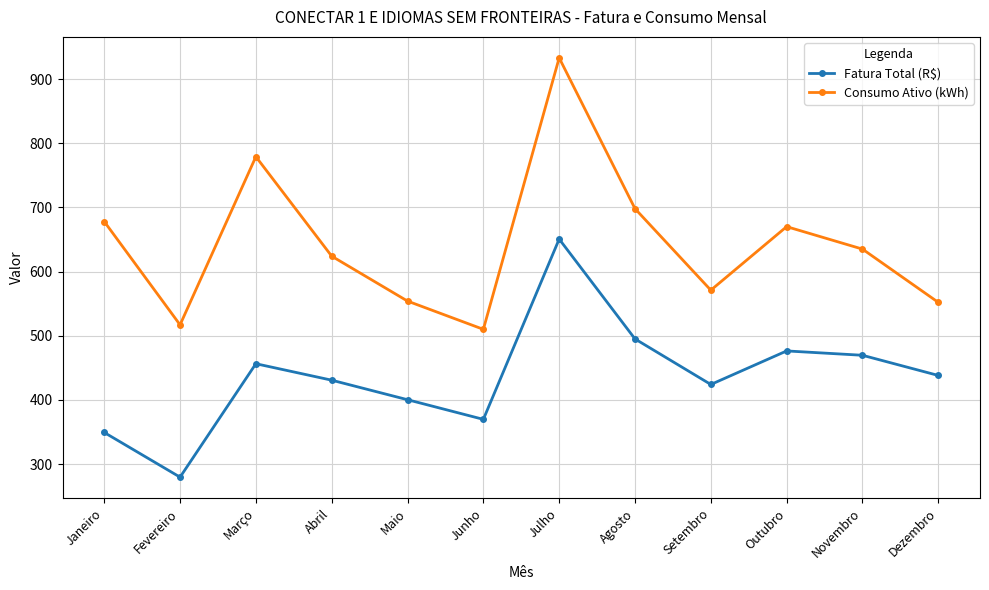

What is the value of the Consumo Ativo (kWh) point at the 5th from the left?

554.0